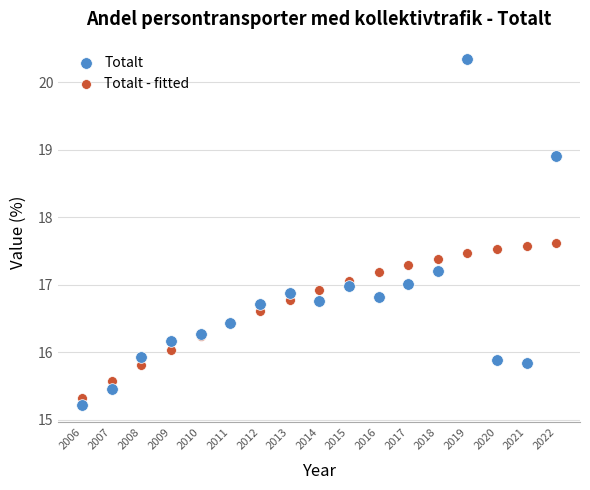

What is the X range (max minus min) for the scatter plot?

16.0